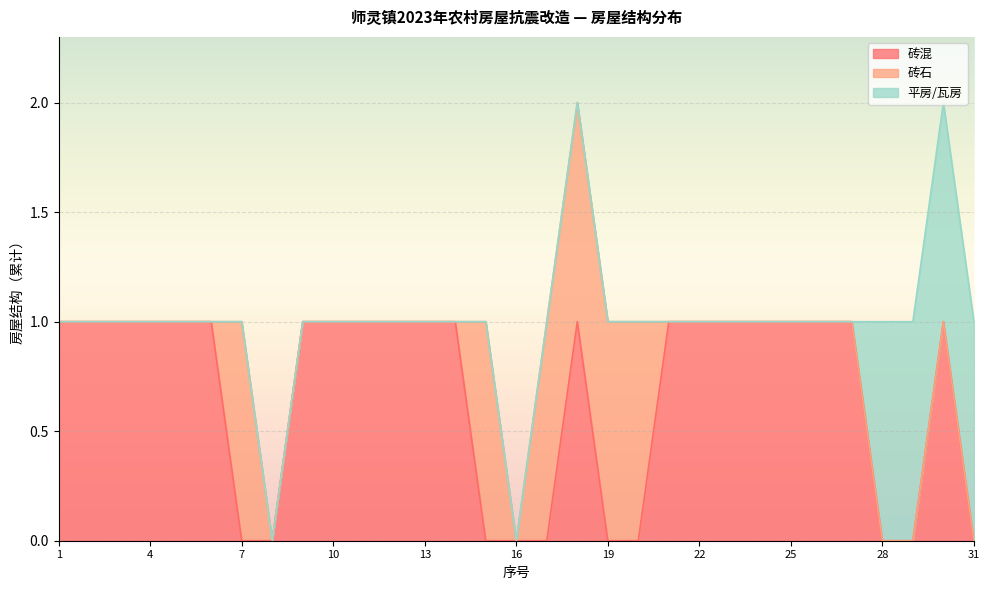

True or false: 平房/瓦房 has more than 0 points higher than both neighbors.

False